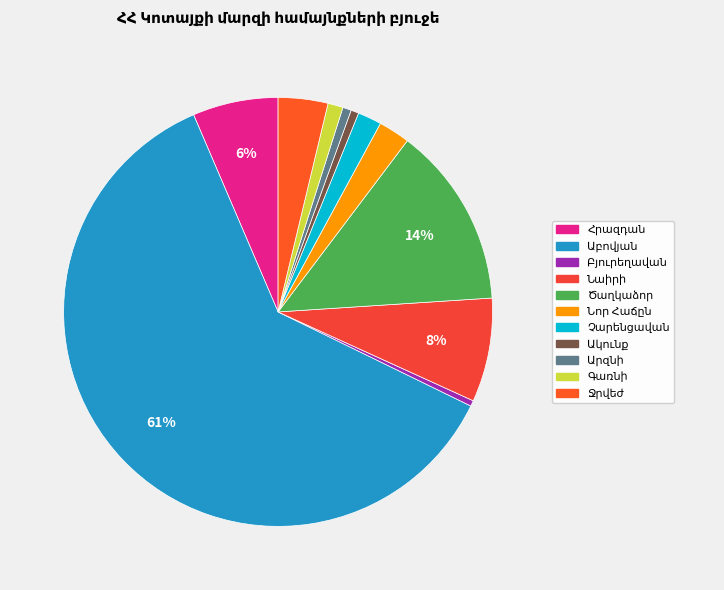

To the nearest percent, what is the average slice percentage?

9%